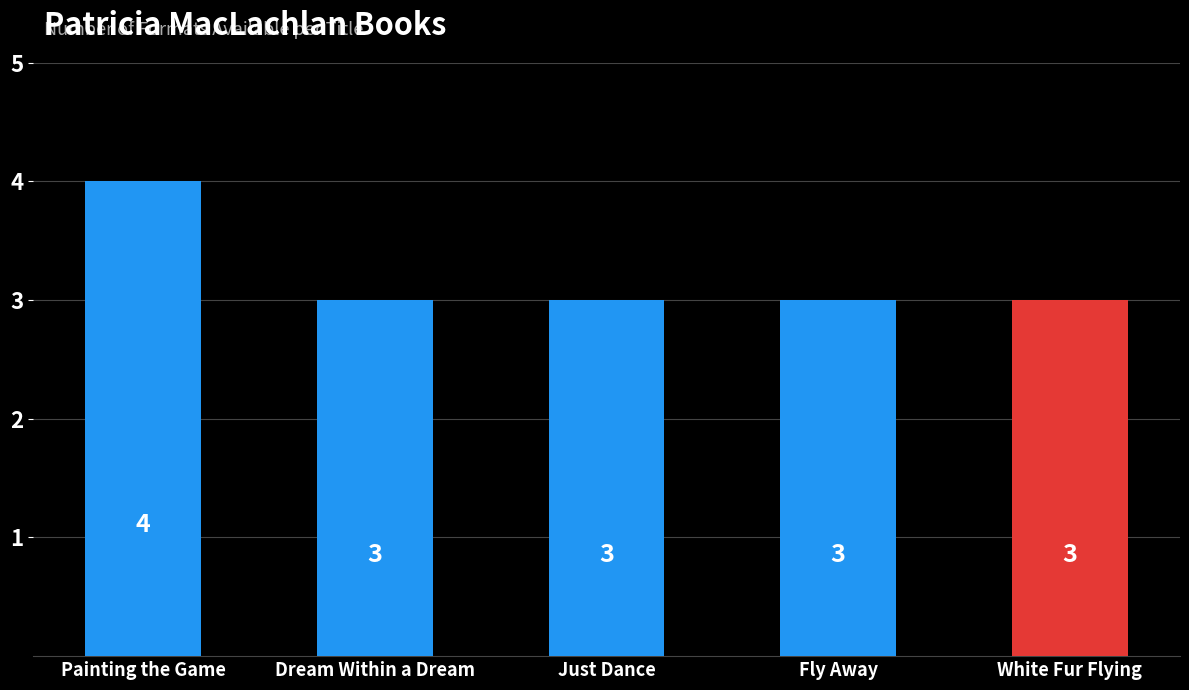

How many bars are there in total?

5